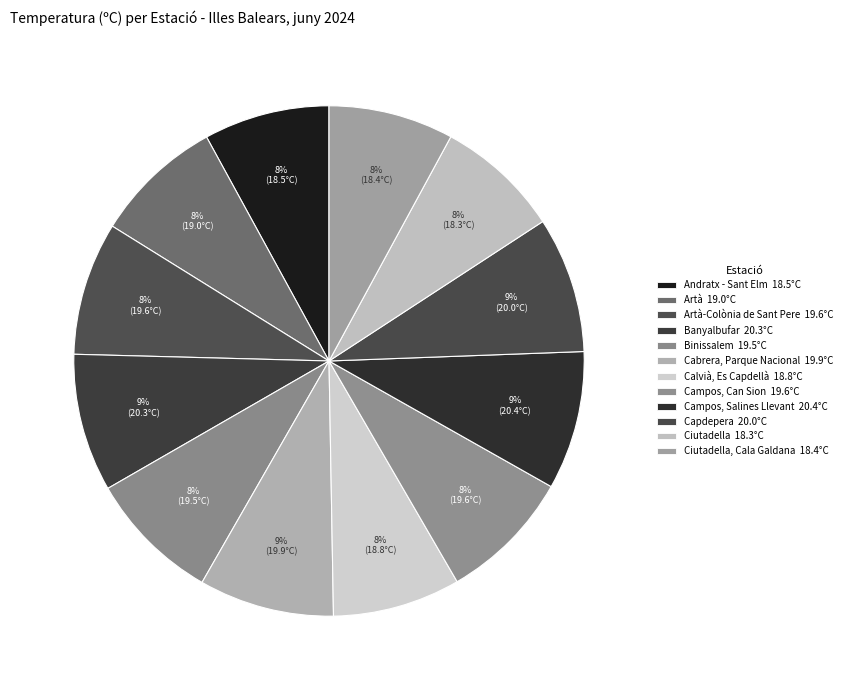

Count the number of slices in the pie.

12